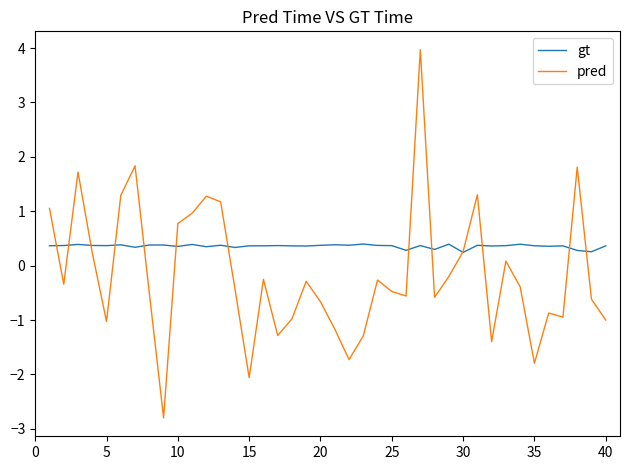

How many lines are shown in the chart?

2